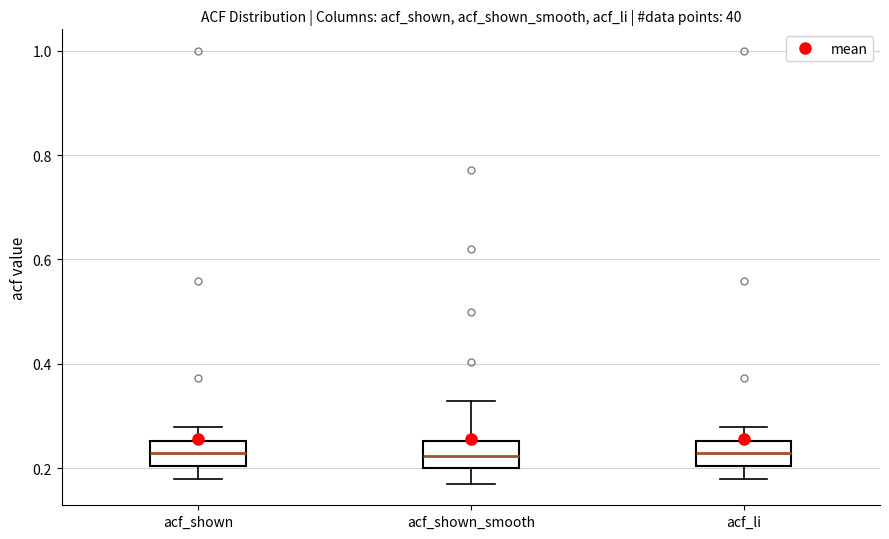

Reading left to right, read every box against the y-axis: the position of its median line, the range the box covers, and the ends of its whiskers. The values are not printed on the chart, so give them approximately, as read against the axis.

acf_shown: median 0.22, box 0.20 to 0.26, whiskers 0.18 to 0.28
acf_shown_smooth: median 0.22, box 0.20 to 0.26, whiskers 0.18 to 0.32
acf_li: median 0.22, box 0.20 to 0.26, whiskers 0.18 to 0.28